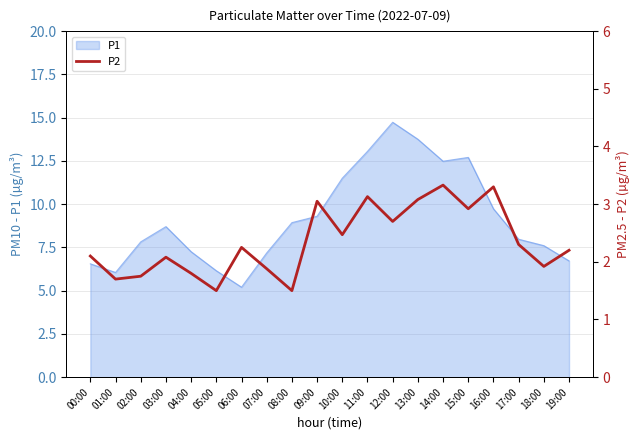

True or false: there are more than 1 points higher than both neighbors.

True